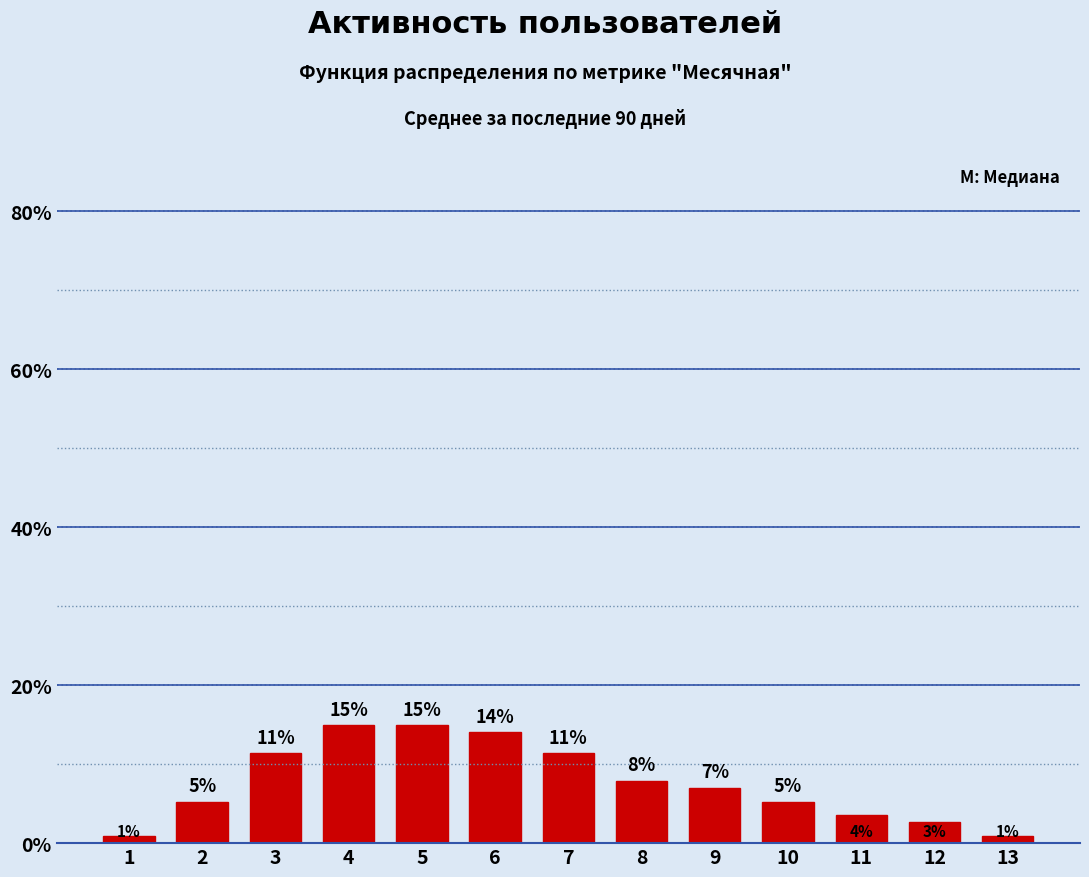

Is it true that the value at 1 is 0.9?

True